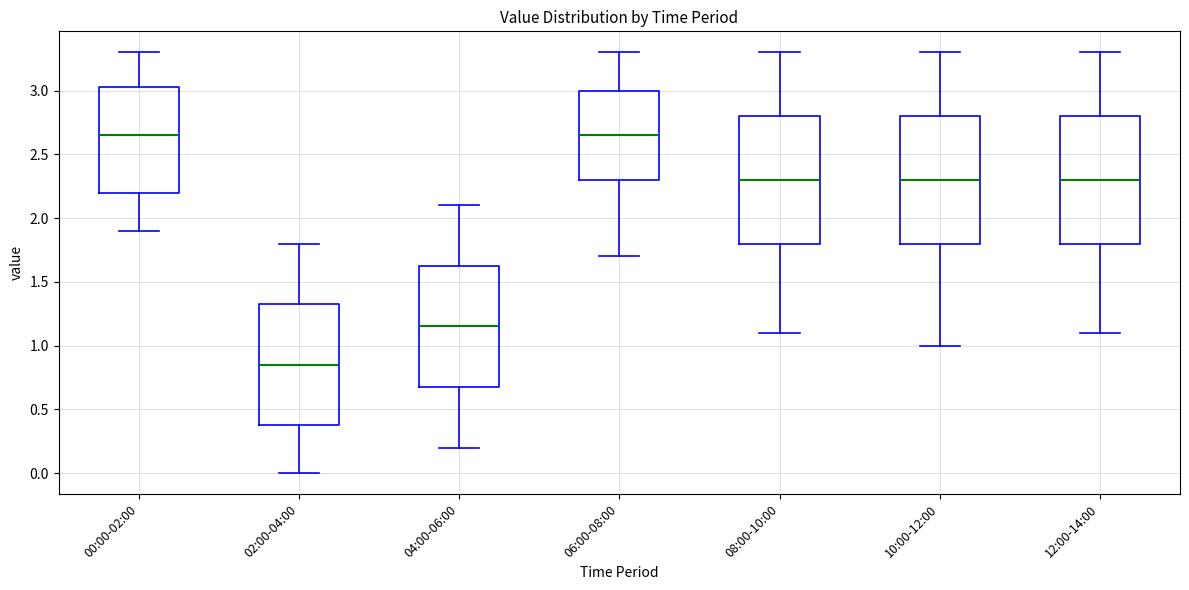

Where is the upper edge of the box for 10:00-12:00 on the y-axis? The values are not printed on the chart, so give them approximately, as read against the axis.

2.80